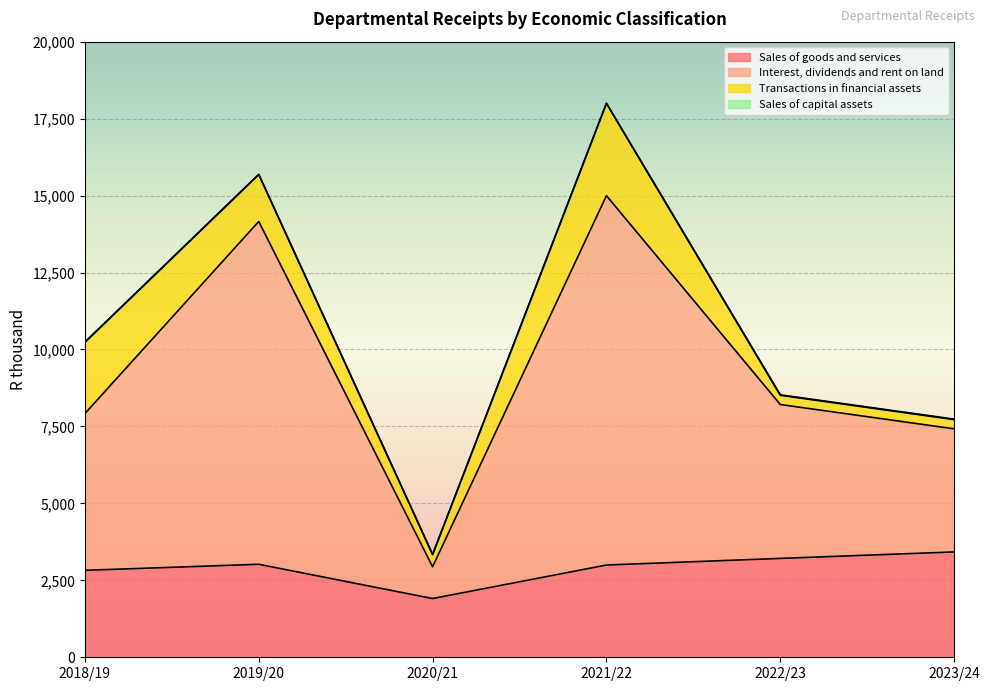

Which category has the lowest value in the Sales of goods and services series?

2020/21